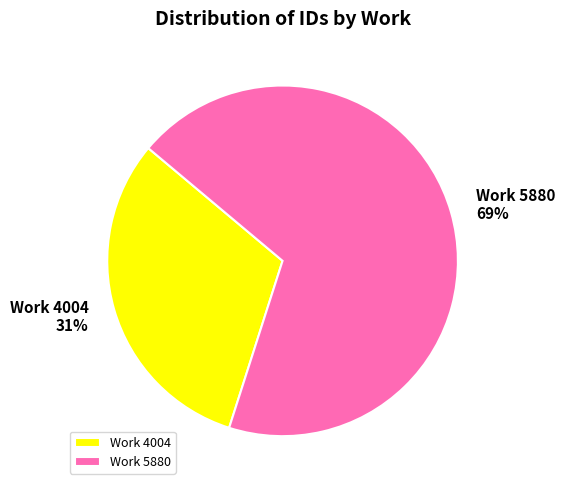

How many segments does this pie chart have?

2